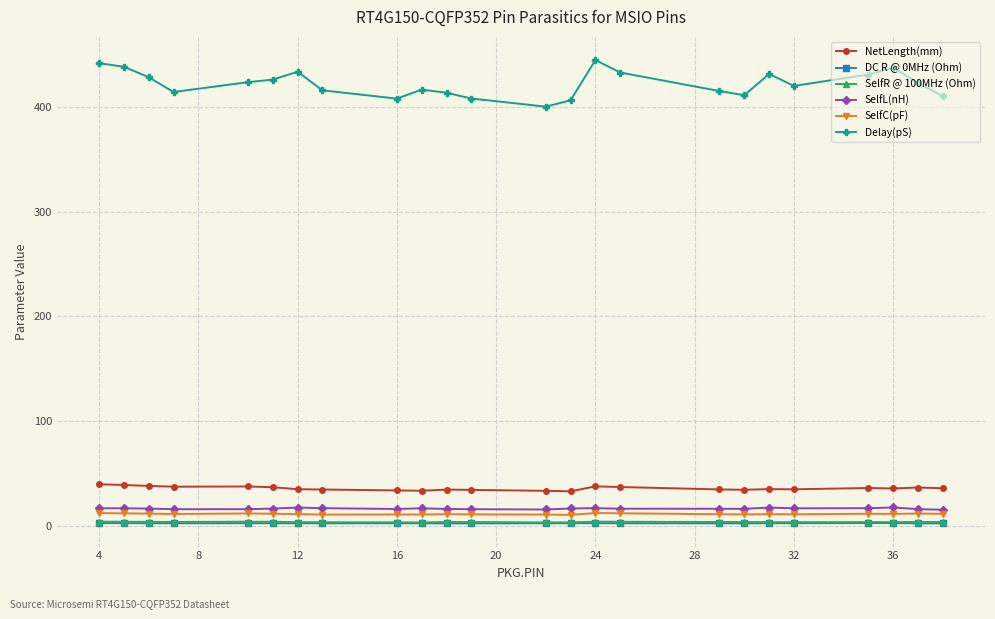

True or false: SelfR @ 100MHz (Ohm) and SelfL(nH) cross at least once.

False